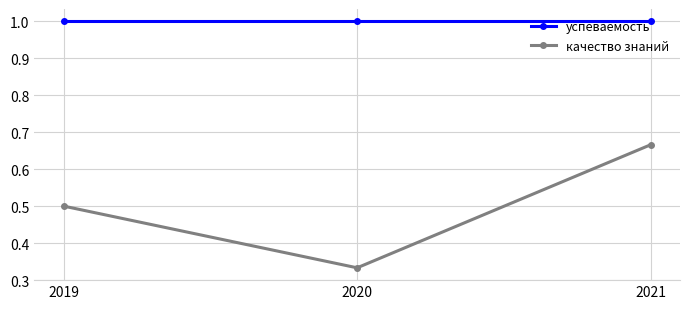

Which series has the largest range (max minus min)?

качество знаний